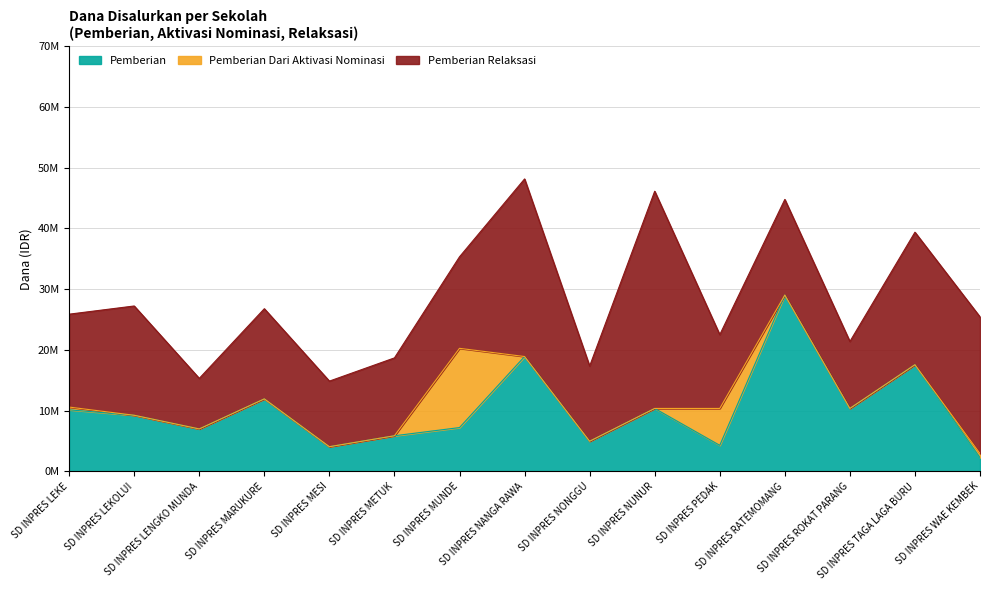

At which label is Pemberian closest to 15637500?

SD INPRES TAGA LAGA BURU